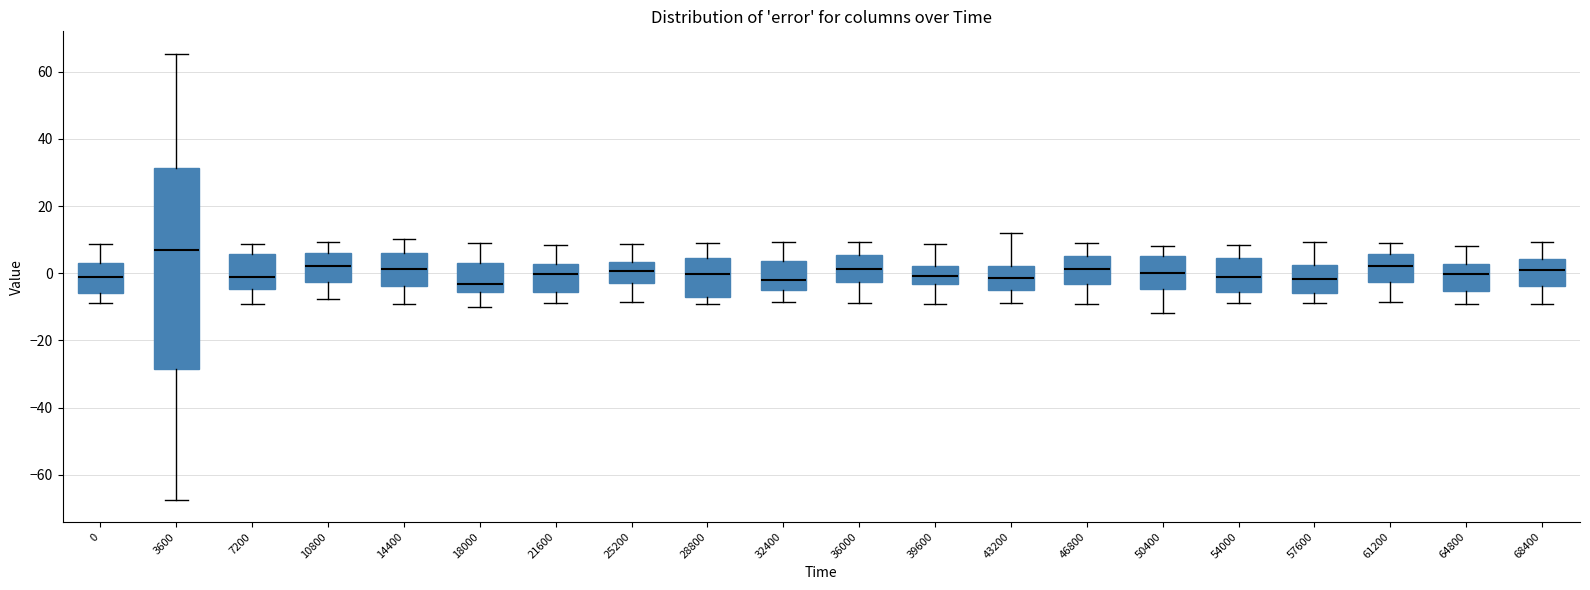

Where does the lower whisker of the box at x = 18000 end on the y-axis? The values are not printed on the chart, so give them approximately, as read against the axis.

-10